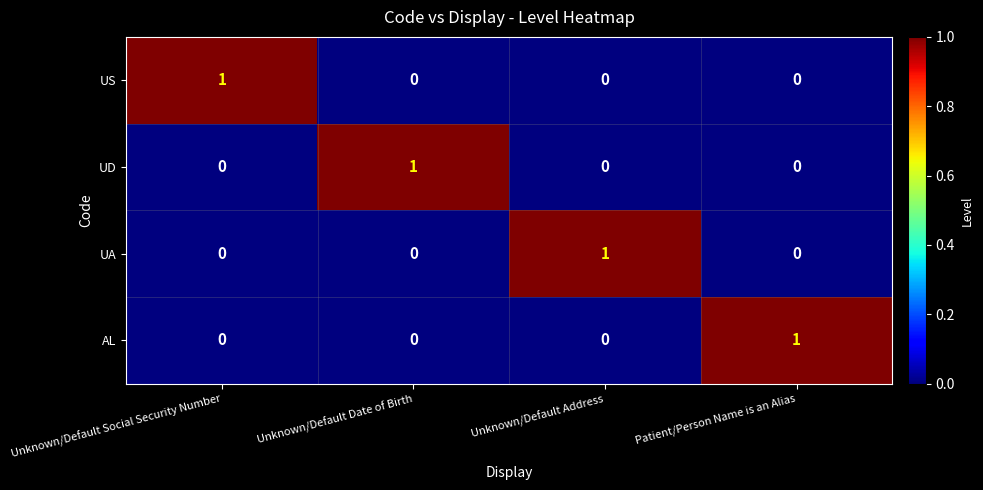

Reading right to left, transcribe all the data shown in this chart.

US: Patient/Person Name is an Alias=0	Unknown/Default Address=0	Unknown/Default Date of Birth=0	Unknown/Default Social Security Number=1
UD: Patient/Person Name is an Alias=0	Unknown/Default Address=0	Unknown/Default Date of Birth=1	Unknown/Default Social Security Number=0
UA: Patient/Person Name is an Alias=0	Unknown/Default Address=1	Unknown/Default Date of Birth=0	Unknown/Default Social Security Number=0
AL: Patient/Person Name is an Alias=1	Unknown/Default Address=0	Unknown/Default Date of Birth=0	Unknown/Default Social Security Number=0